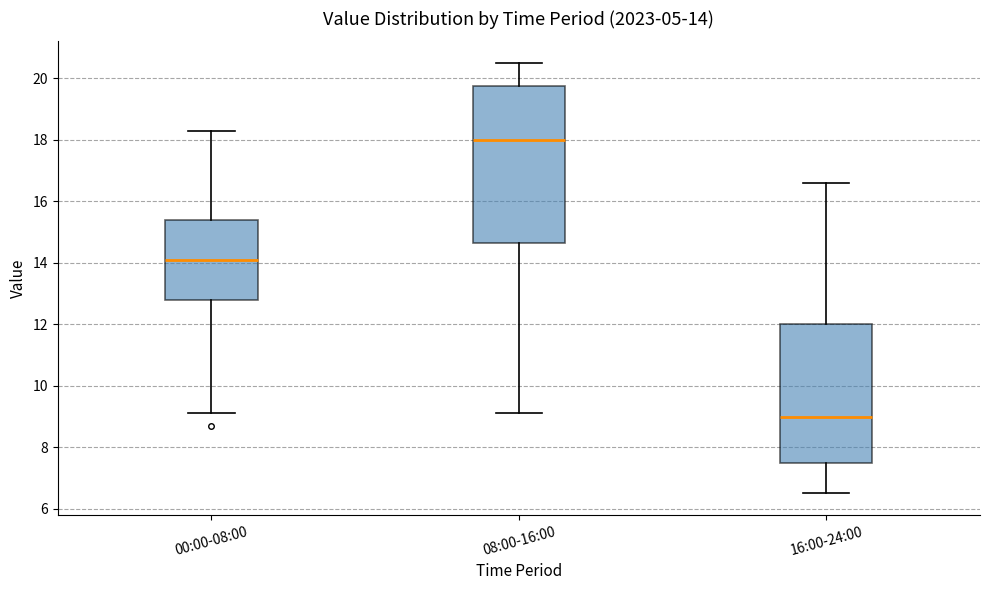

Comparing the boxes themselves (not the whiskers), which one is the tallest?

08:00-16:00